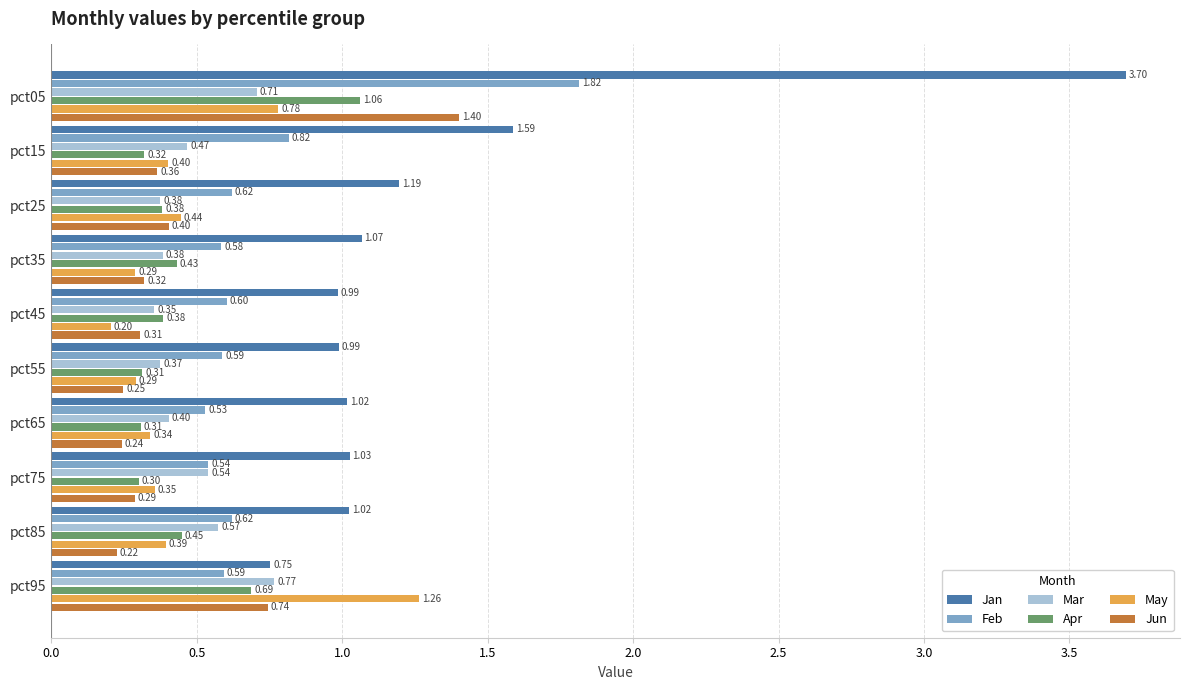

Which series has the largest range (max minus min)?

Jan